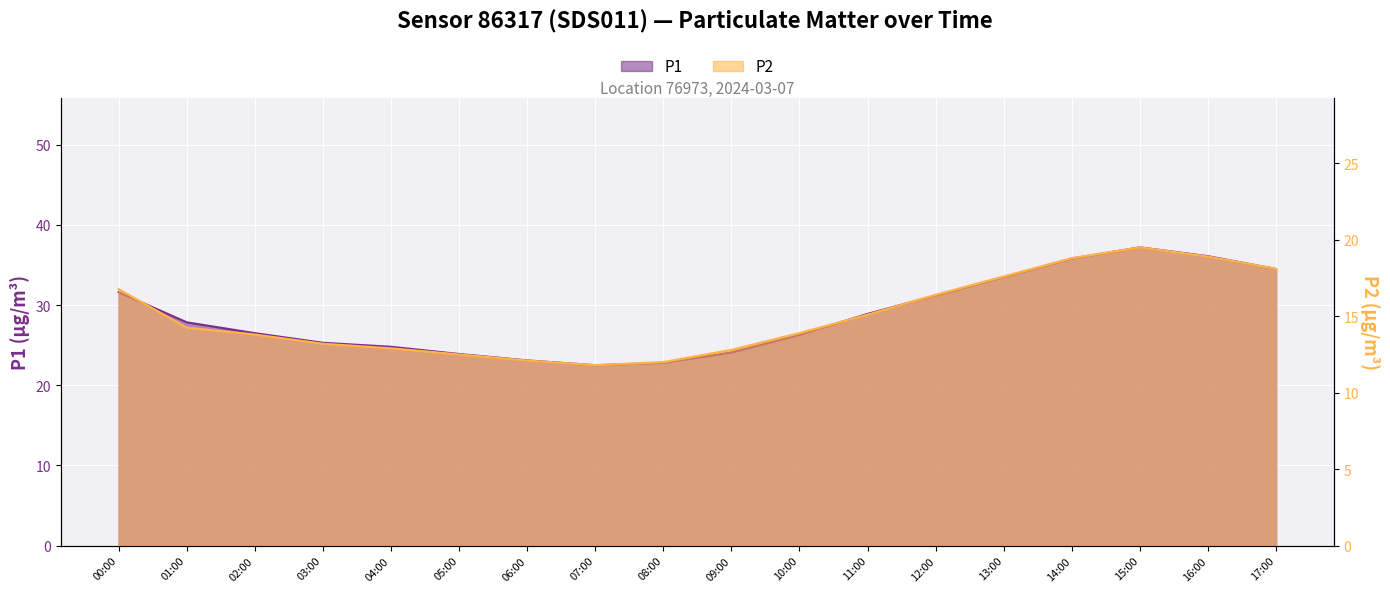

Which series has the largest total across all categories?

P1